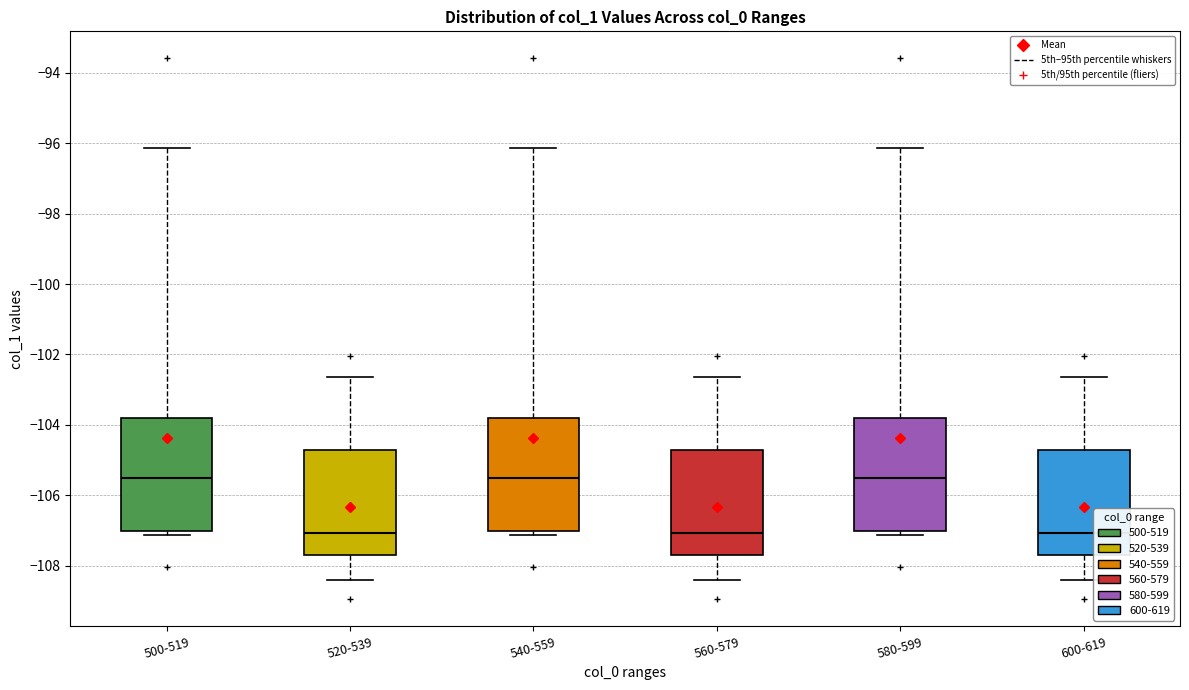

Reading left to right, read every box against the y-axis: the position of its median line, the range the box covers, and the ends of its whiskers. The values are not printed on the chart, so give them approximately, as read against the axis.

500-519: median -105.6, box -107.0 to -103.8, whiskers -107.2 to -96.2
520-539: median -107.0, box -107.8 to -104.8, whiskers -108.4 to -102.6
540-559: median -105.6, box -107.0 to -103.8, whiskers -107.2 to -96.2
560-579: median -107.0, box -107.8 to -104.8, whiskers -108.4 to -102.6
580-599: median -105.6, box -107.0 to -103.8, whiskers -107.2 to -96.2
600-619: median -107.0, box -107.8 to -104.8, whiskers -108.4 to -102.6